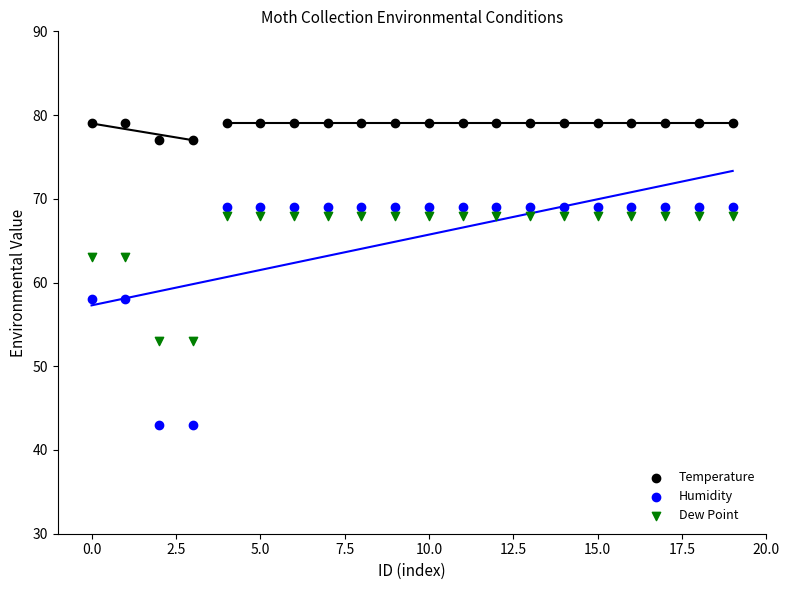

Across all data points, what is the range of Y values (max minus min)?

36